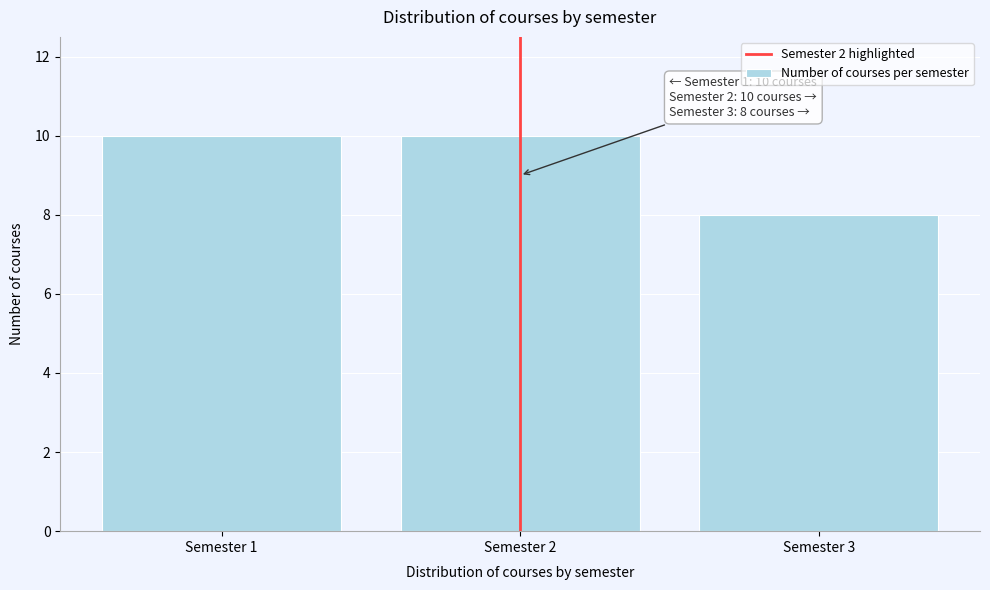

Reading left to right, transcribe all the data shown in this chart.

10	10	8